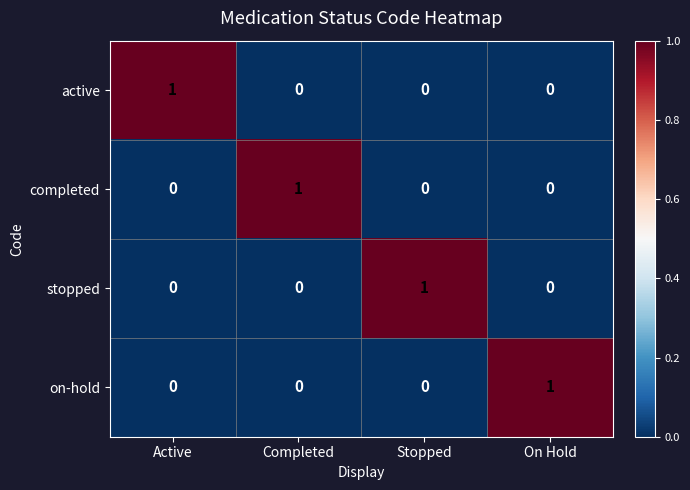

At how many categories does at least one series exceed 0?

4